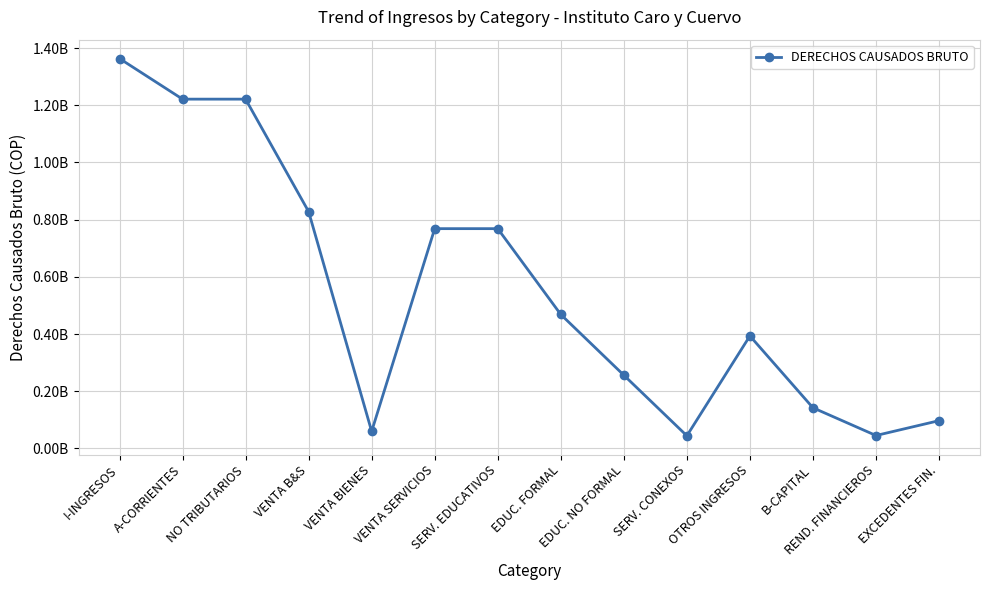

Does the chart have visible grid lines?

Yes